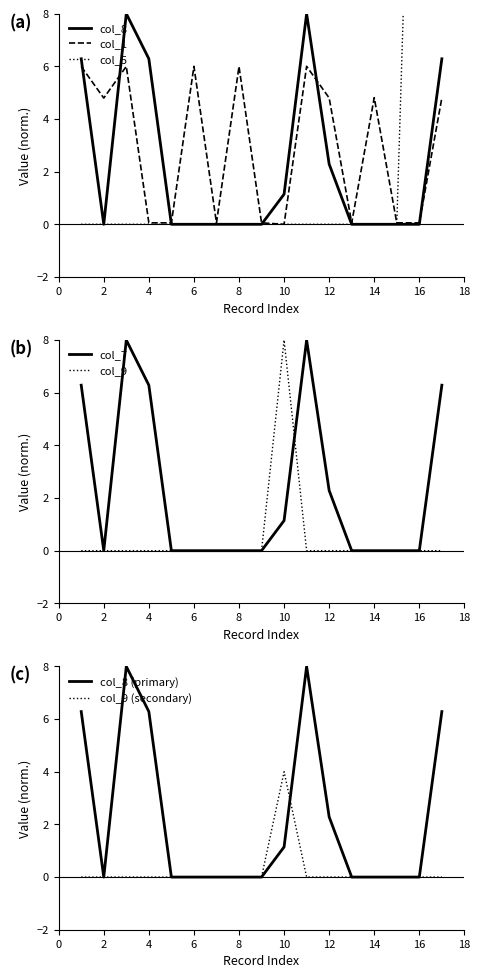

What is the average value of the col_9 series?

0.5